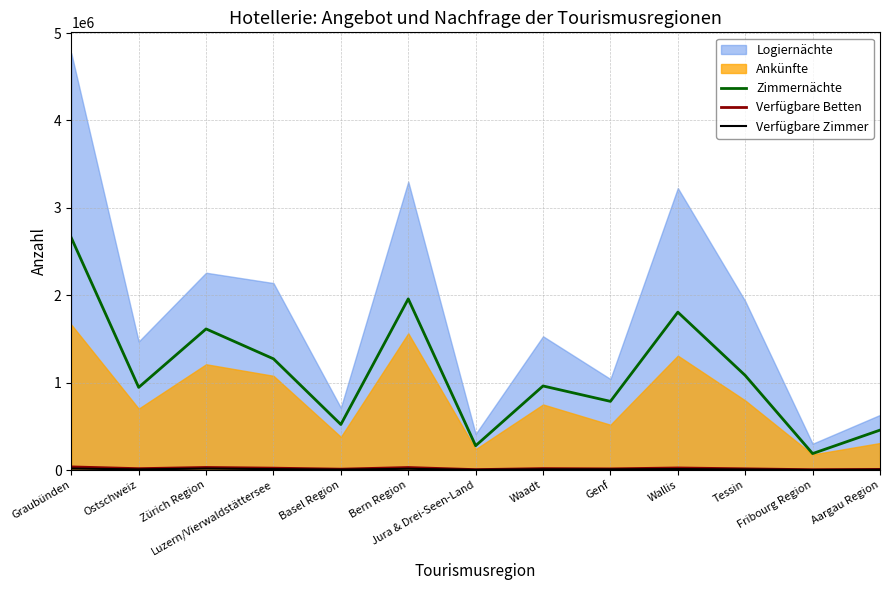

Rank the categories by Zimmernächte value from highest to lowest.

Graubünden, Bern Region, Wallis, Zürich Region, Luzern/Vierwaldstättersee, Tessin, Waadt, Ostschweiz, Genf, Basel Region, Aargau Region, Jura & Drei-Seen-Land, Fribourg Region